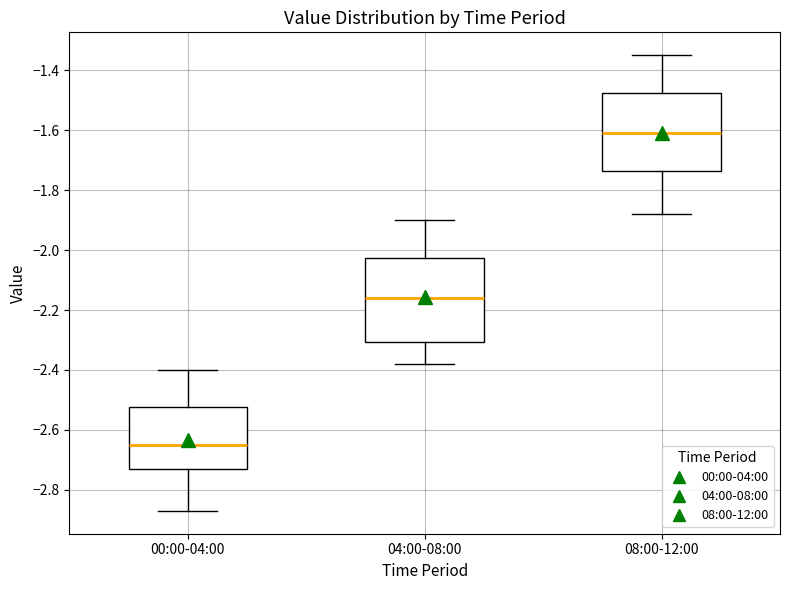

Which box has the lowest median line?

00:00-04:00